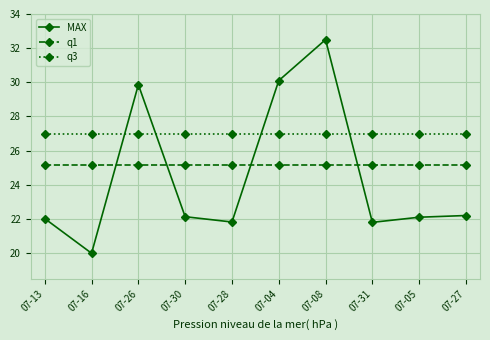

The value of q1 at 07-31 is 25.2. True or false?

True